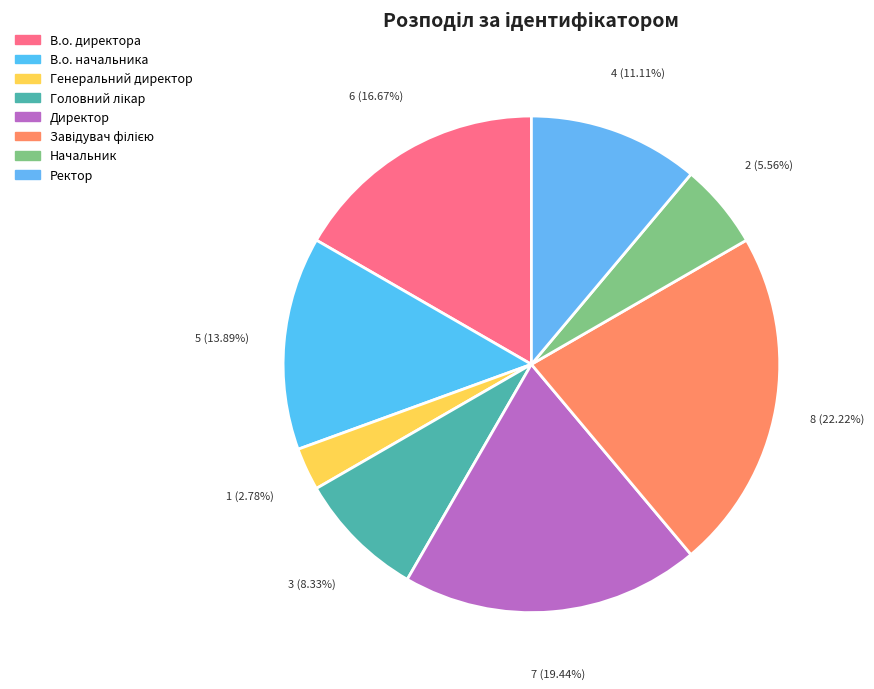

Between Директор and В.о. начальника, which is larger?

Директор